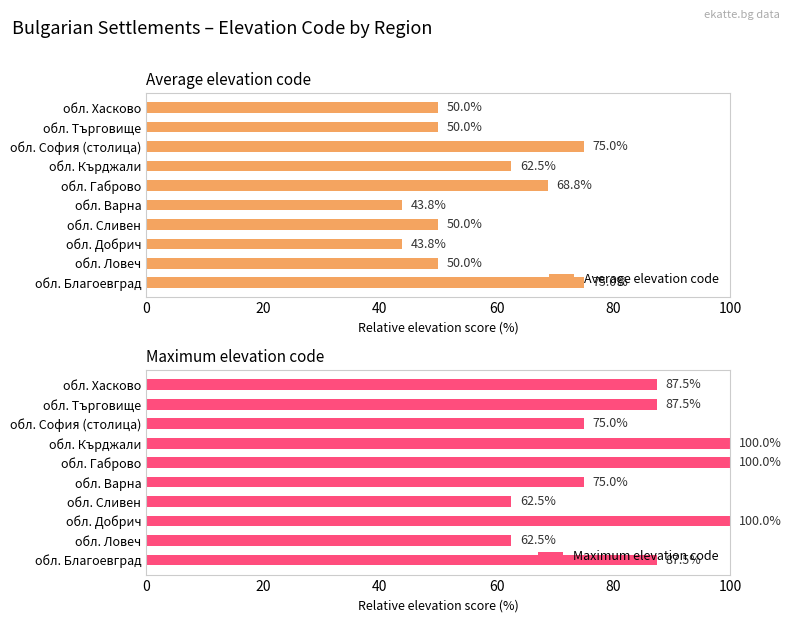

What are all the series names shown in the legend?

Average elevation code, Maximum elevation code